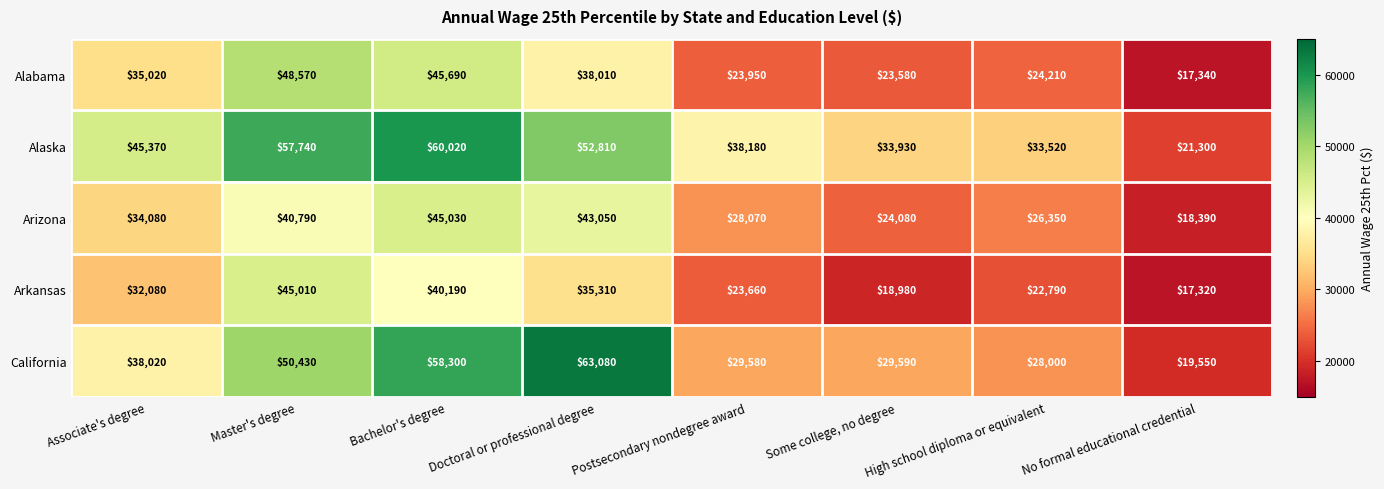

At which category is the sum across all series the highest?

Bachelor's degree